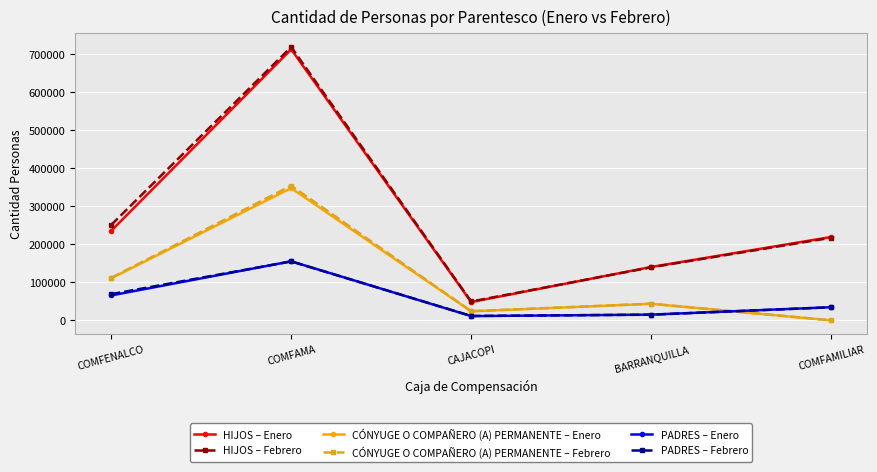

What is the label of the 1st point from the left?

COMFENALCO